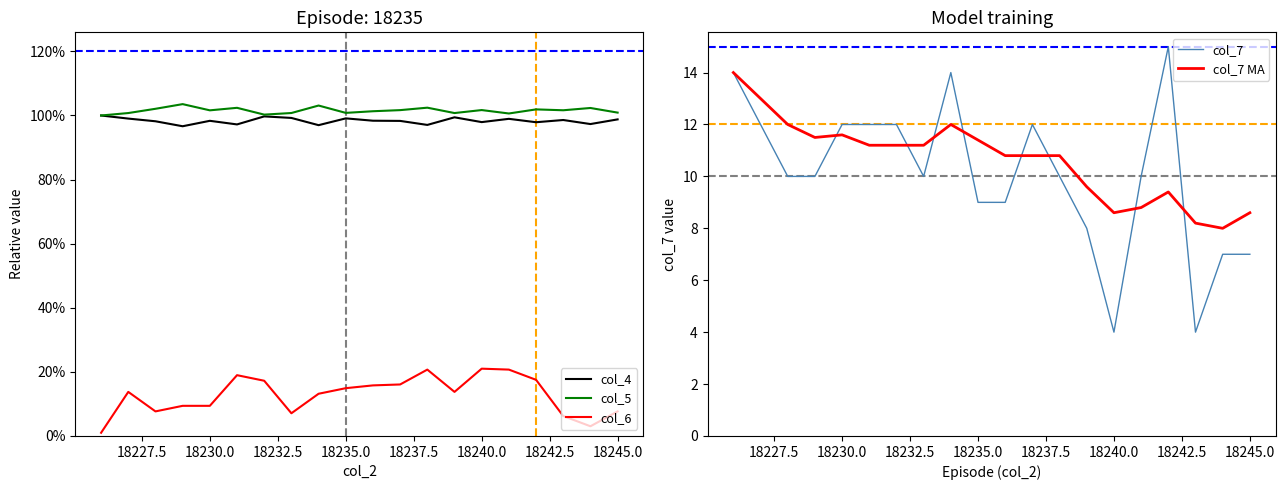

True or false: col_5 and col_7 MA intersect in this chart.

False